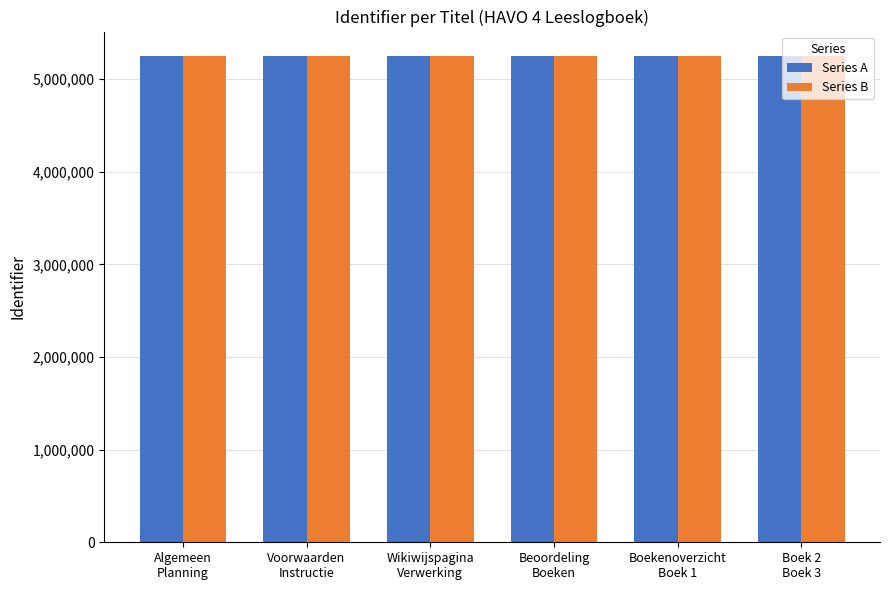

Are the bars horizontal?

No